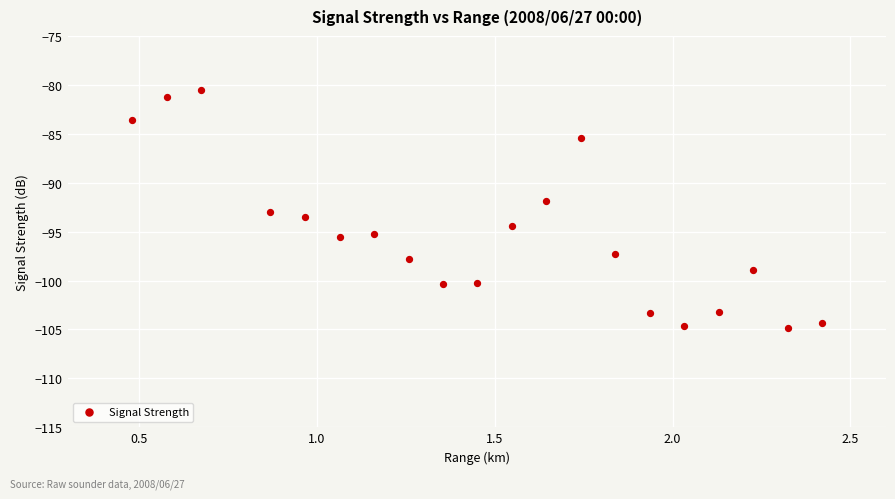

What is the range of X values (max minus min)?

1.9